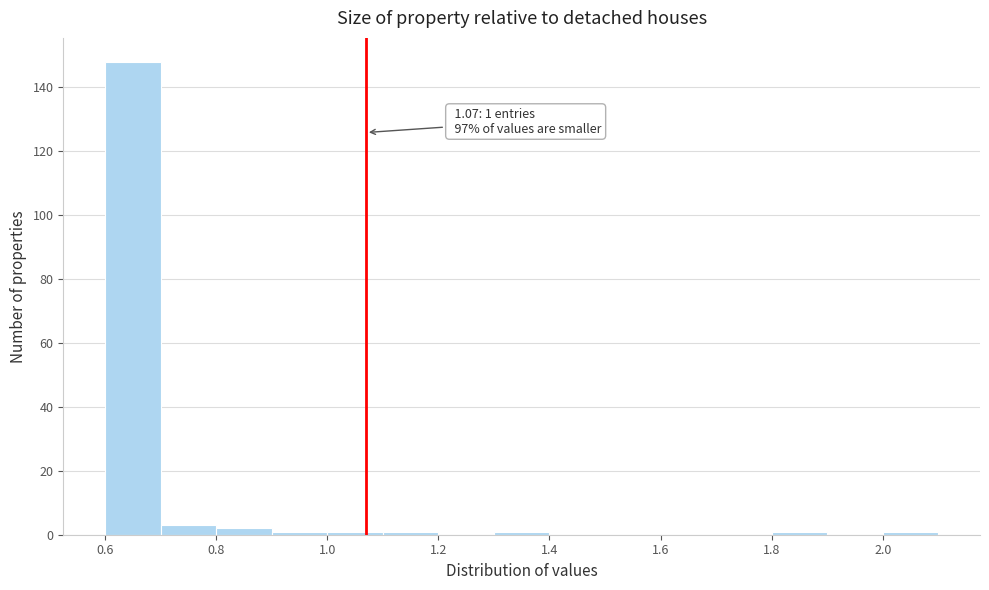

Which range on the x-axis has the tallest bar?

0.6 to 0.7